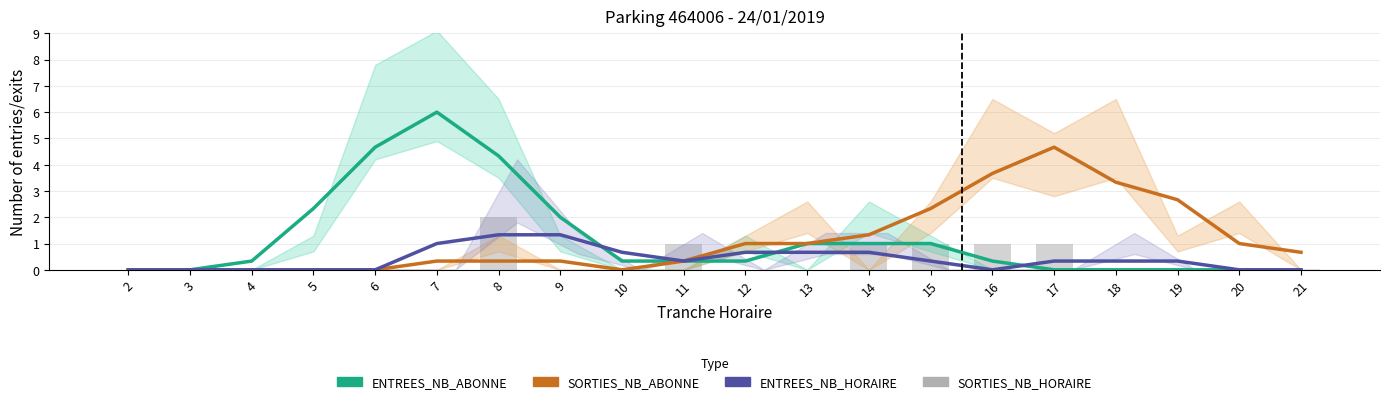

The ENTREES_NB_ABONNE series shows 0.5 at 15. True or false?

False